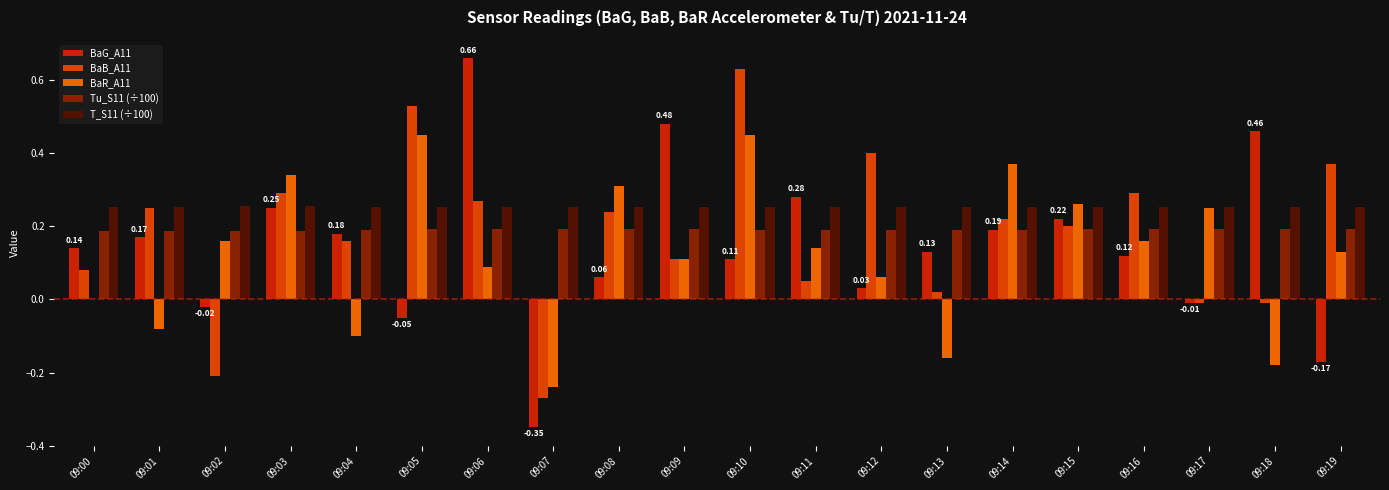

At which category does the chart reach its minimum across all series?

09:07